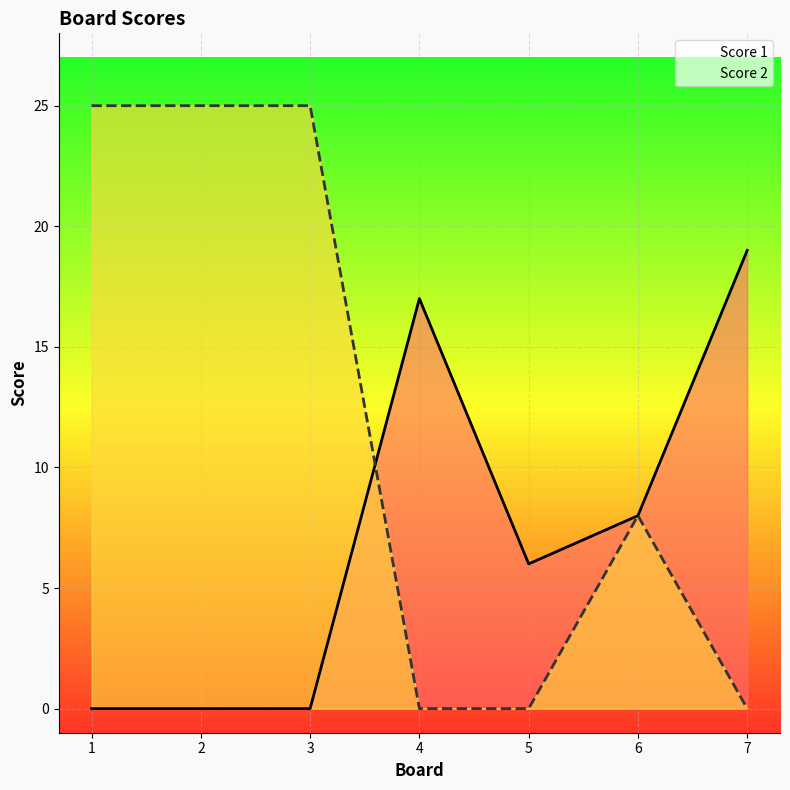

Is the value of Score 1 at 4 greater than the value of Score 2 at 7?

Yes